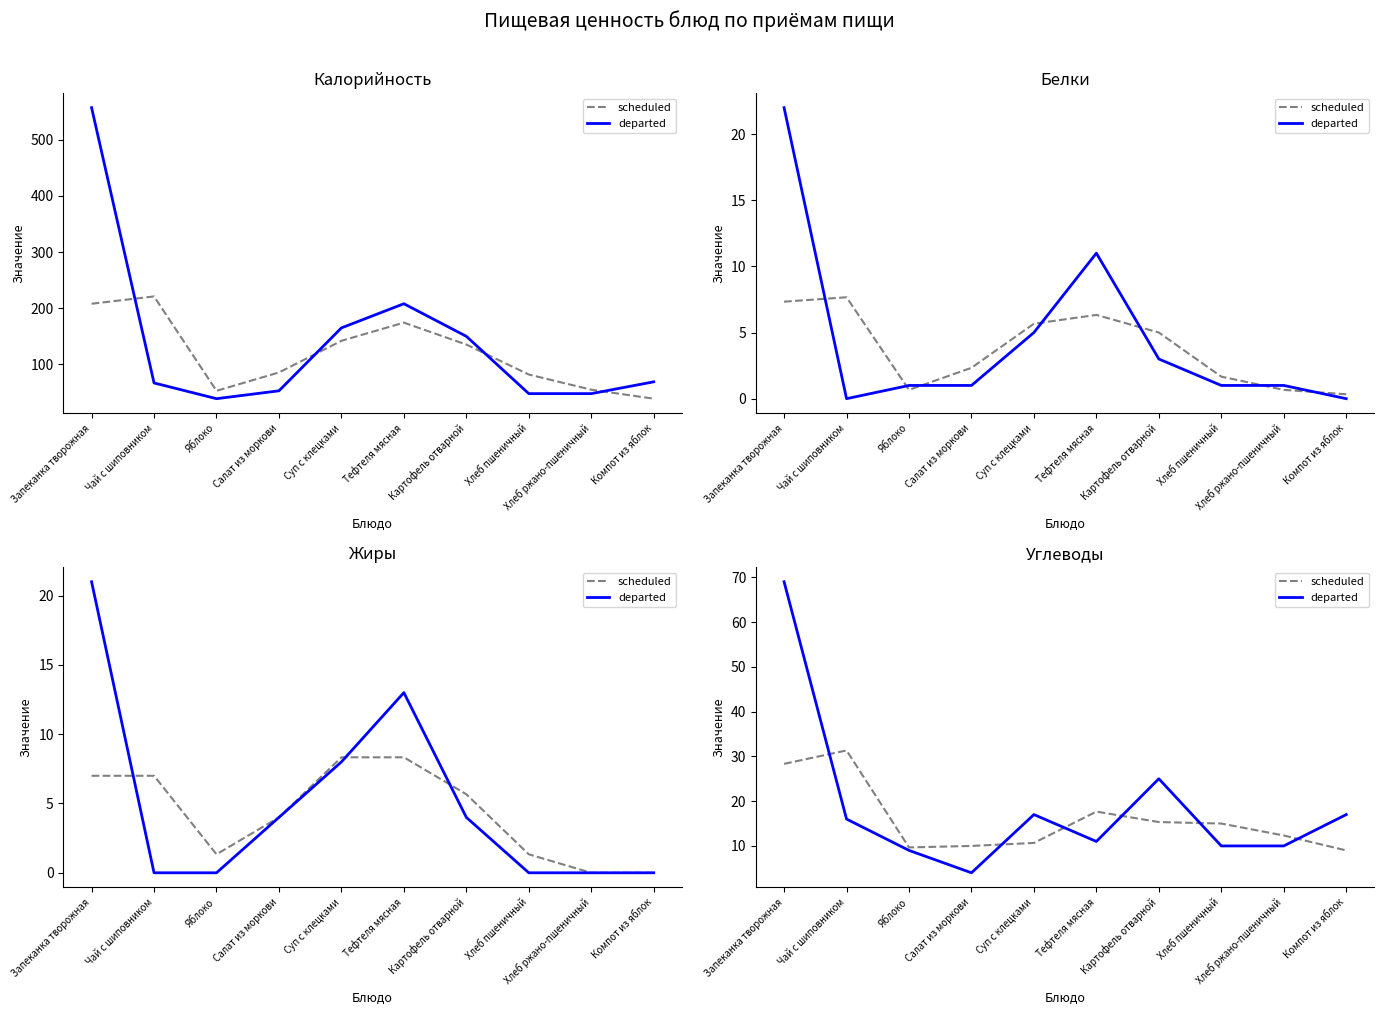

At how many categories does at least one series exceed 62?

1